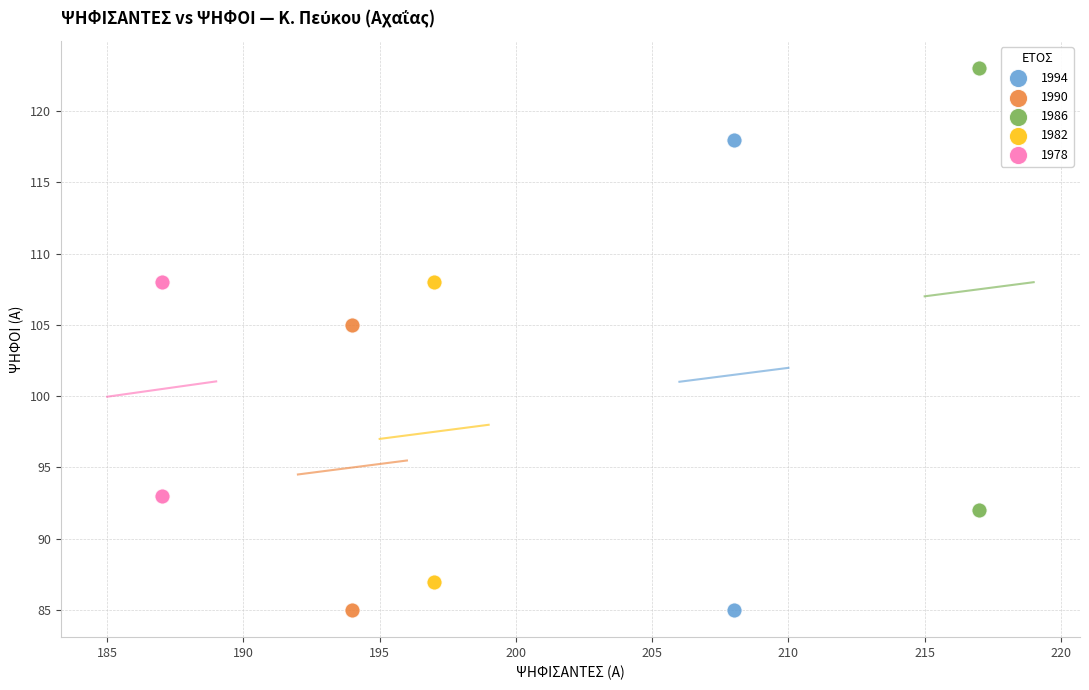

What are all the series names shown in the legend?

1994, 1990, 1986, 1982, 1978